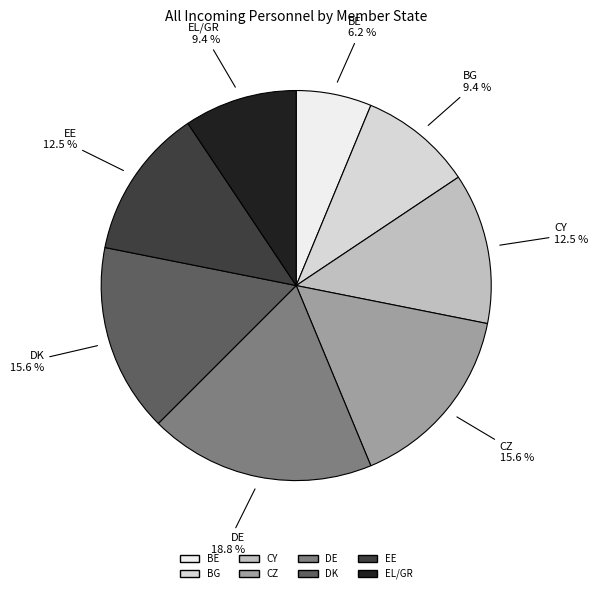

Is there any slice that represents more than half of the pie?

No